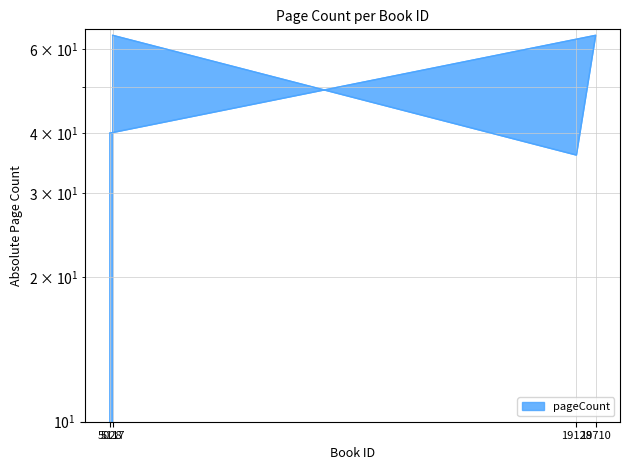

At which label is the value closest to 50?

5028